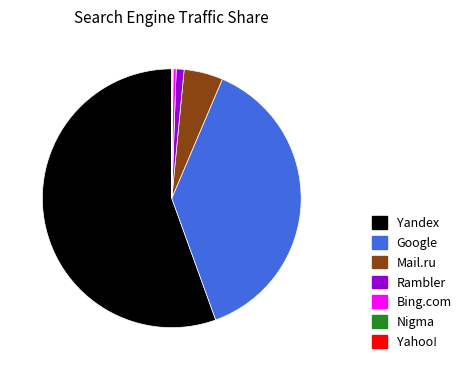

Does any single category account for the majority?

Yes